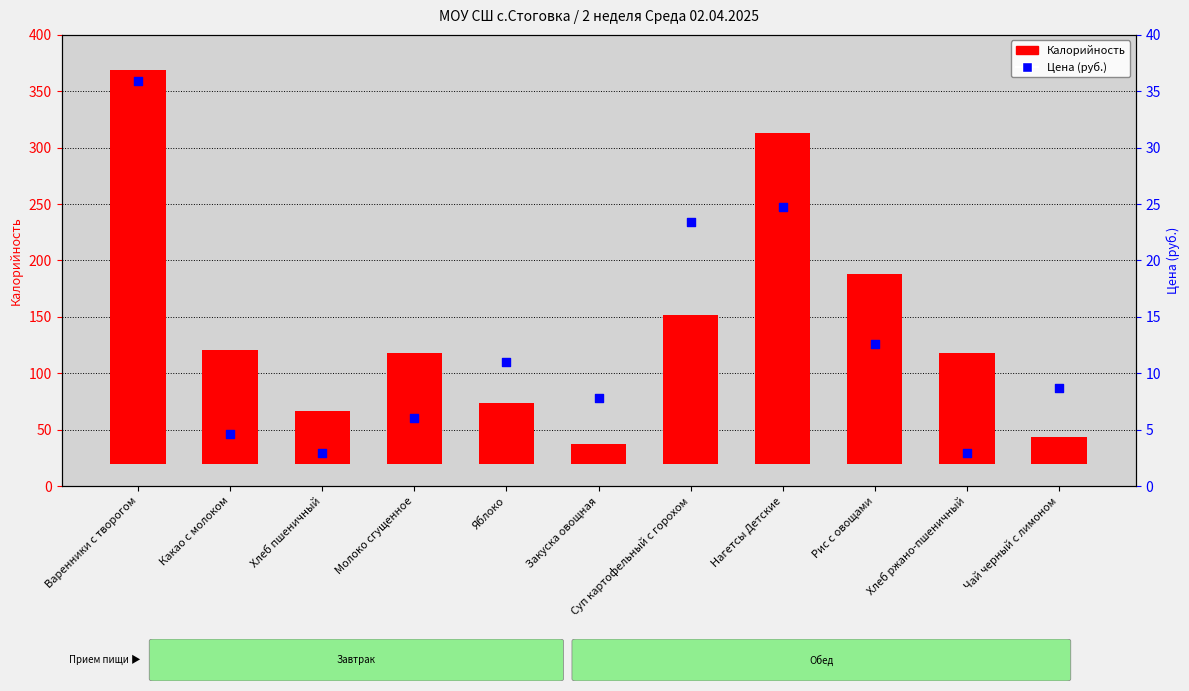

Which series reaches the maximum Y coordinate?

Калорийность